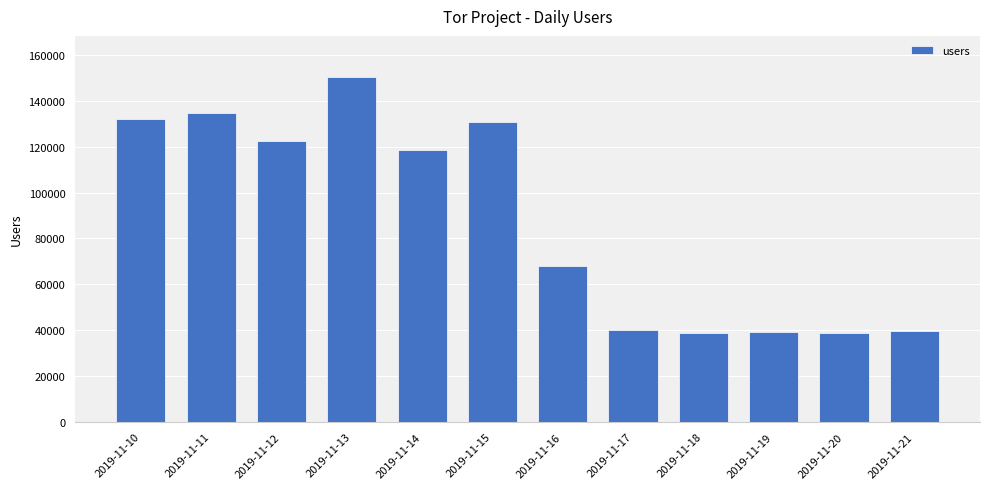

What is the value of the 11th bar from the left?

38919